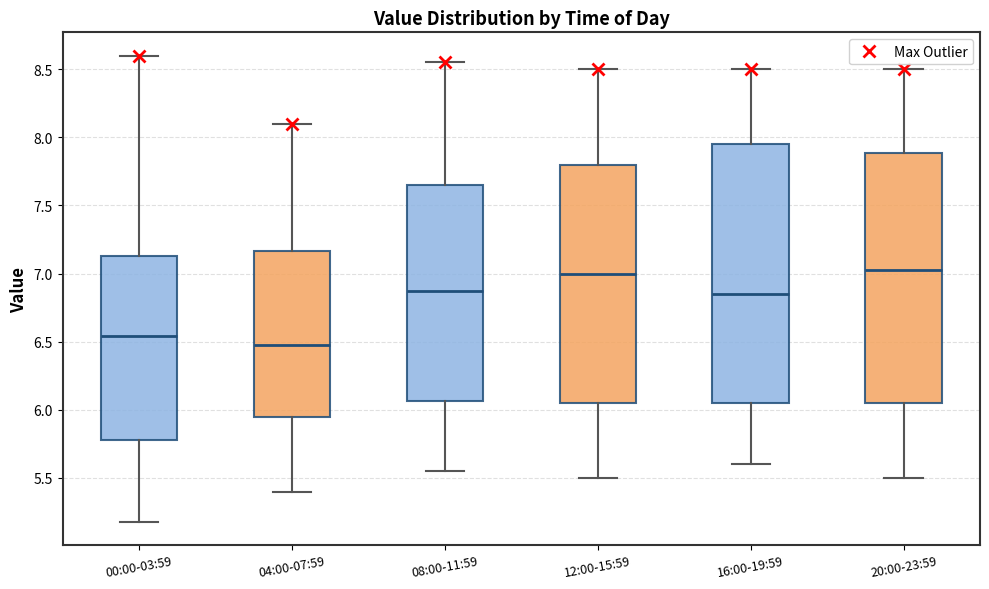

Reading left to right, read every box against the y-axis: the position of its median line, the range the box covers, and the ends of its whiskers. The values are not printed on the chart, so give them approximately, as read against the axis.

00:00-03:59: median 6.55, box 5.80 to 7.15, whiskers 5.20 to 8.60
04:00-07:59: median 6.50, box 5.95 to 7.15, whiskers 5.40 to 8.10
08:00-11:59: median 6.90, box 6.05 to 7.65, whiskers 5.55 to 8.55
12:00-15:59: median 7.00, box 6.05 to 7.80, whiskers 5.50 to 8.50
16:00-19:59: median 6.85, box 6.05 to 7.95, whiskers 5.60 to 8.50
20:00-23:59: median 7.05, box 6.05 to 7.90, whiskers 5.50 to 8.50